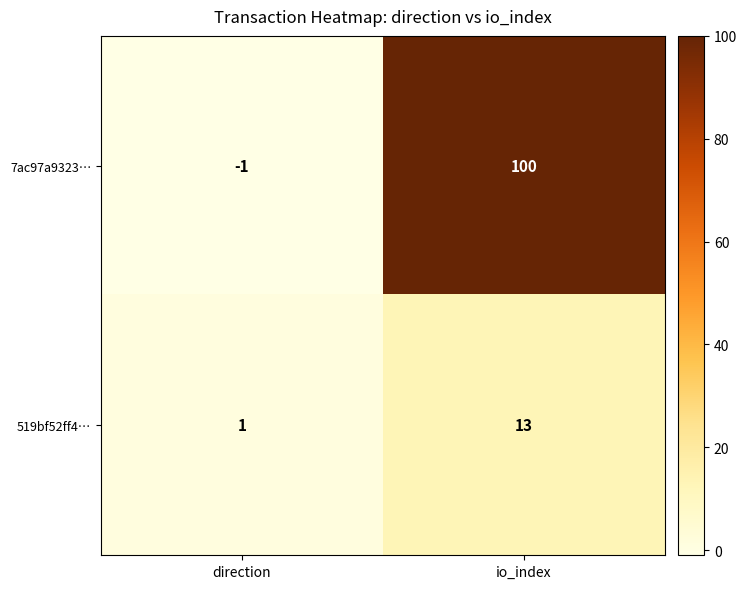

Is it true that 519bf52ff4… equals 17 at io_index?

False